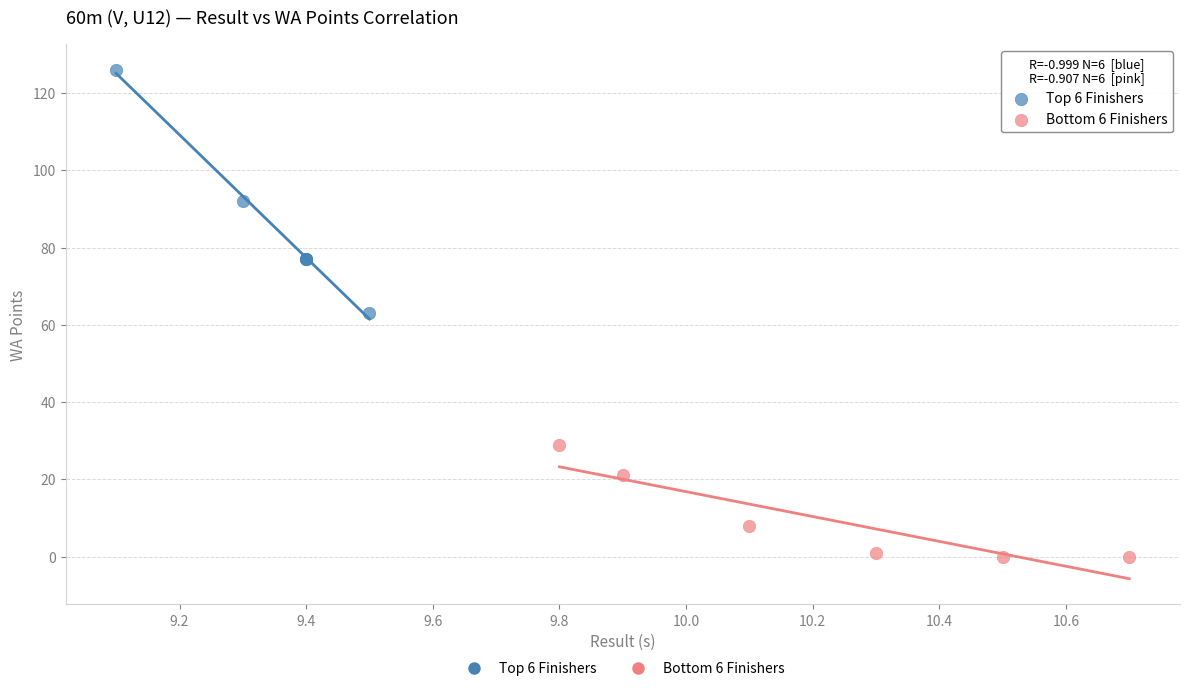

Which series contains the lowest Y value?

Bottom 6 Finishers